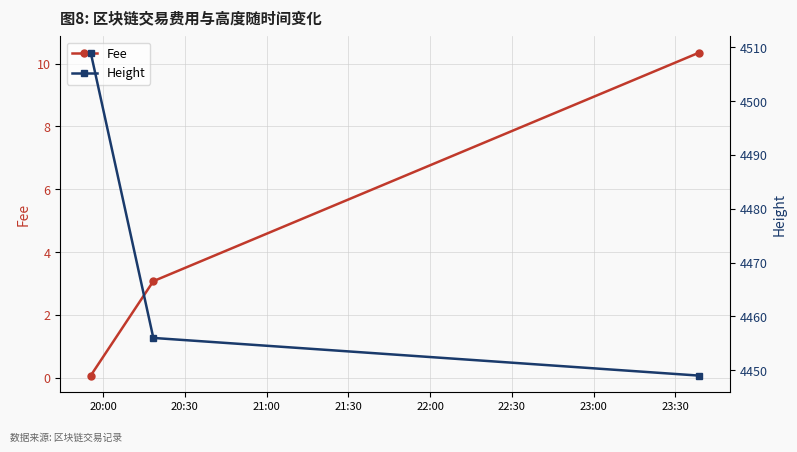

True or false: Fee has a value of 3.1 at 20:30.

True